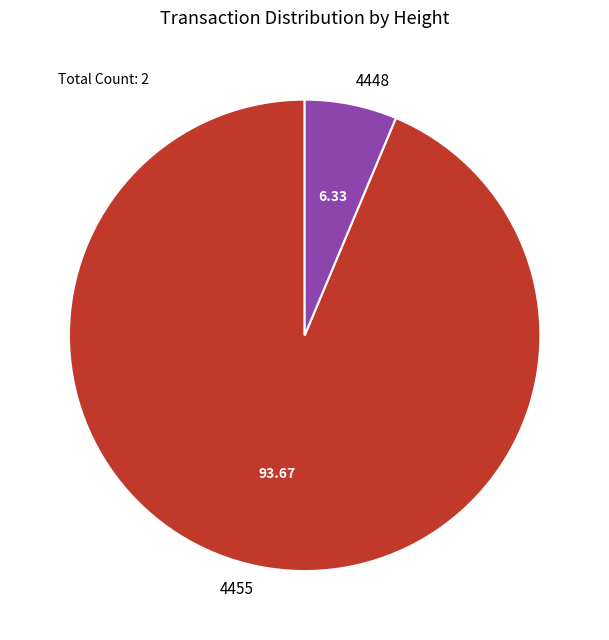

Which category accounts for the majority?

4455